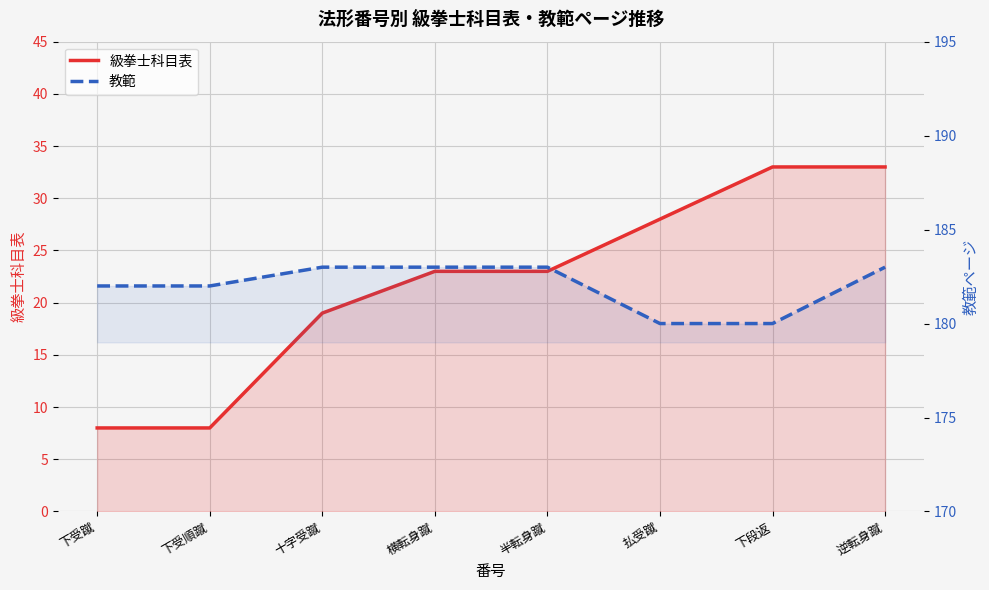

How many data points in 級拳士科目表 are less than 23?

3